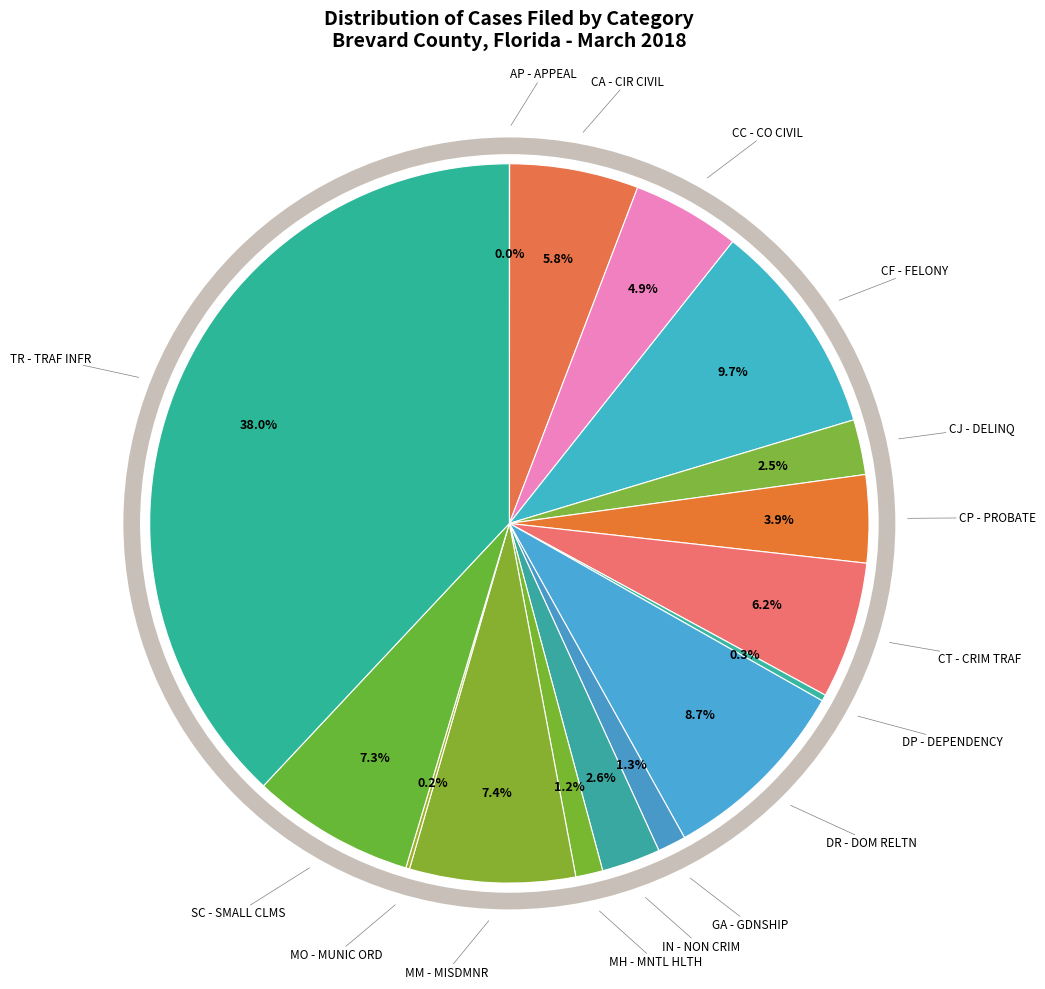

To the nearest percent, what is the difference between the largest and smallest slice percentages?

38%